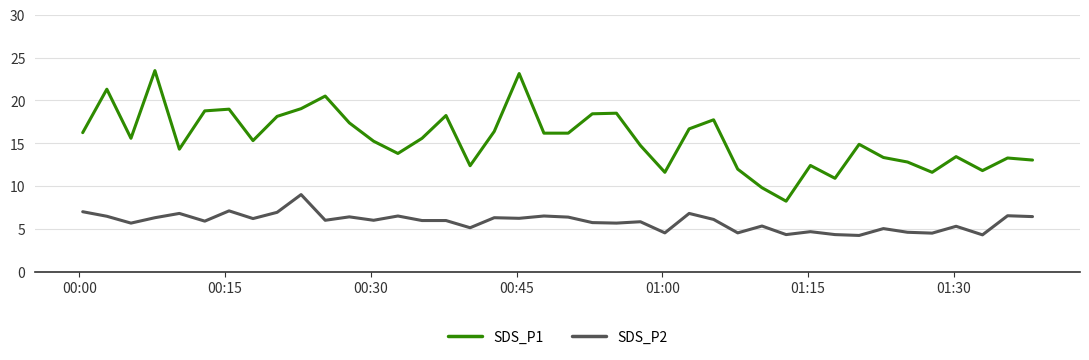

Is this an area chart (filled region under the line)?

No